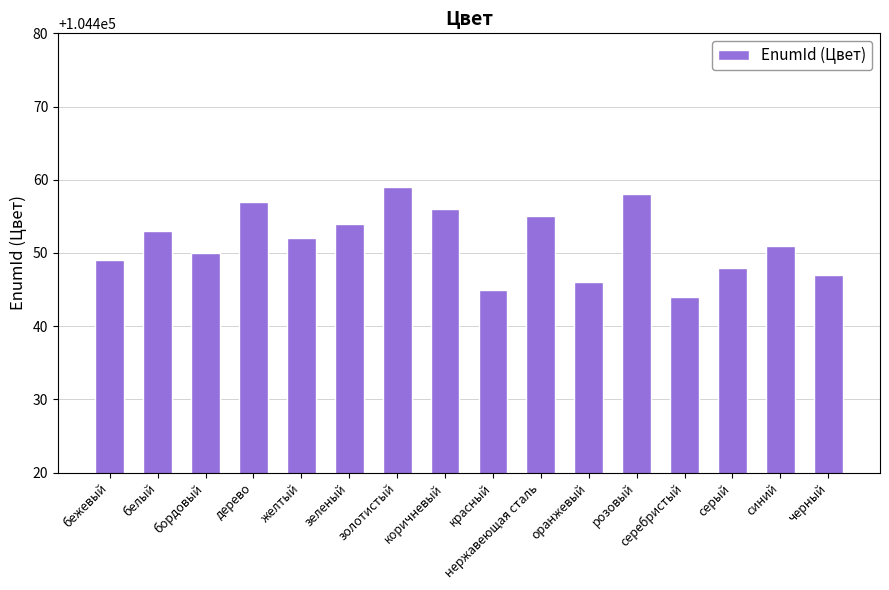

At which label does the data first exceed 104452?

белый